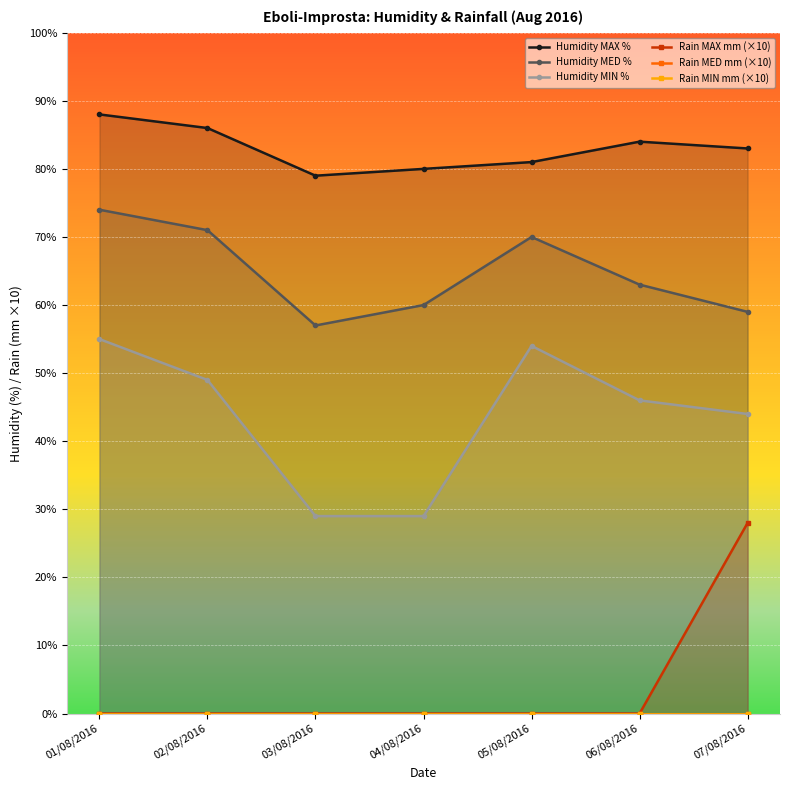

What is the total value across all series at 04/08/2016?

169